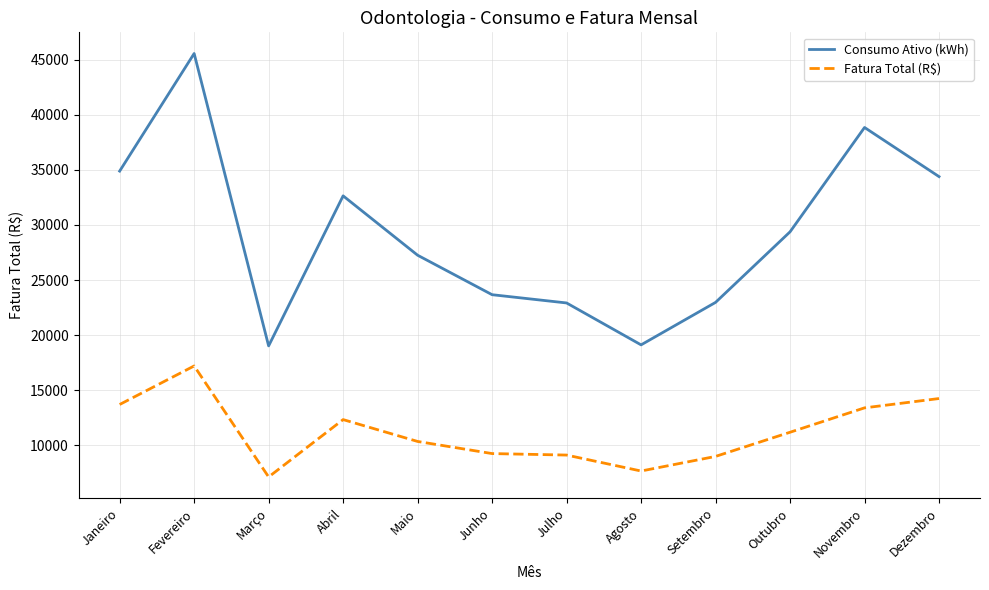

Is the value of Consumo Ativo (kWh) at Dezembro greater than the value of Fatura Total (R$) at Outubro?

Yes